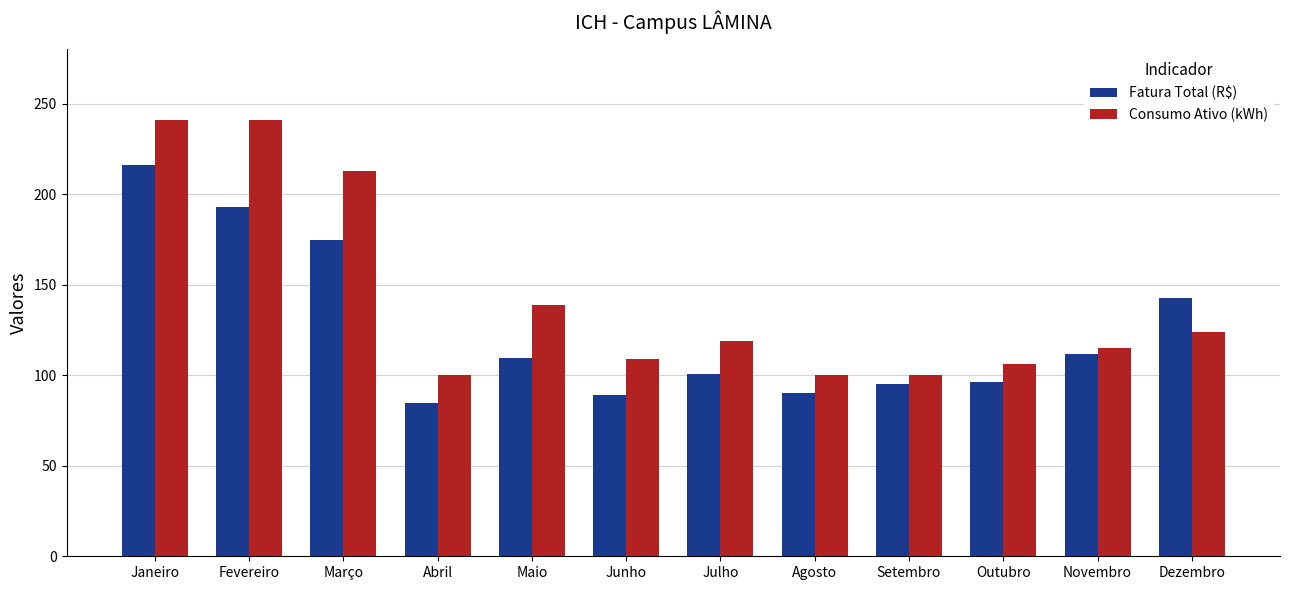

At which label does Fatura Total (R$) reach its peak?

Janeiro